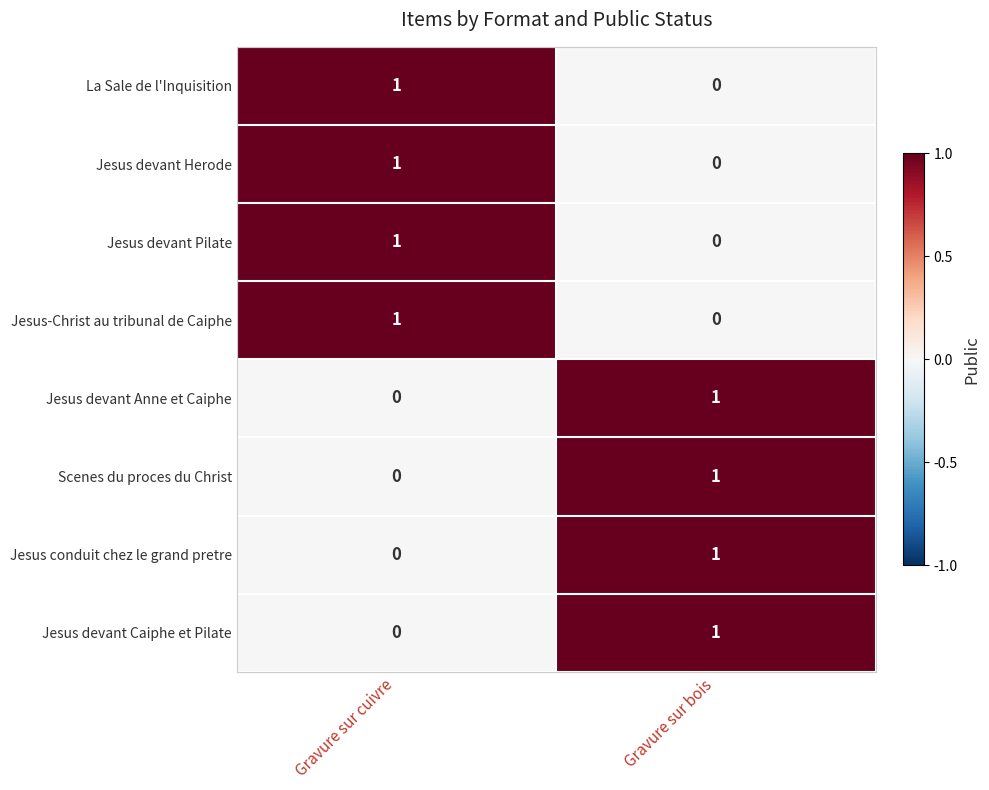

Reading left to right, list all the values displayed in this chart.

La Sale de l'Inquisition: 1	0
Jesus devant Herode: 1	0
Jesus devant Pilate: 1	0
Jesus-Christ au tribunal de Caiphe: 1	0
Jesus devant Anne et Caiphe: 0	1
Scenes du proces du Christ: 0	1
Jesus conduit chez le grand pretre: 0	1
Jesus devant Caiphe et Pilate: 0	1